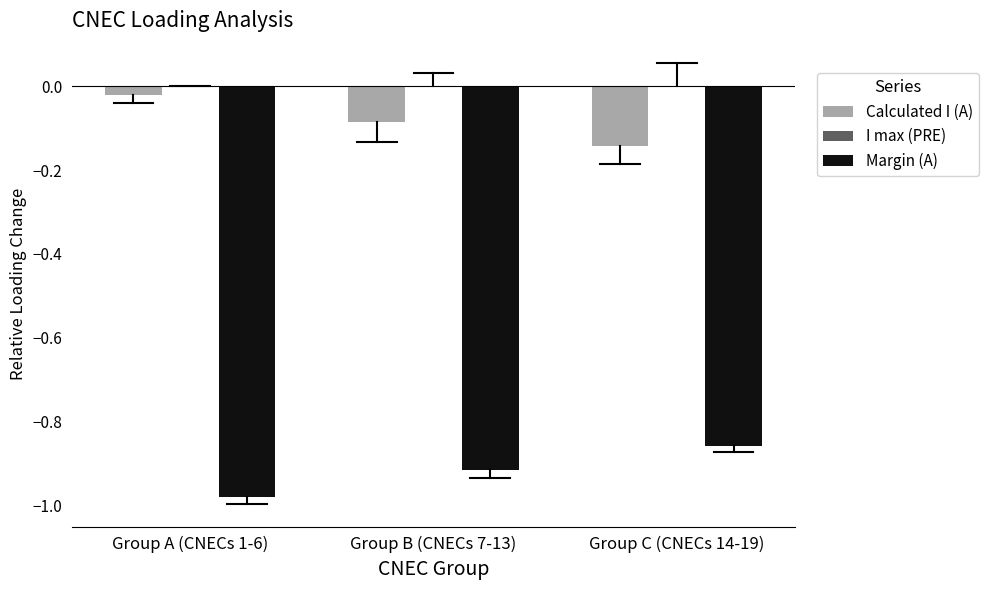

The value of Margin (A) at Group A (CNECs 1-6) is -1.6. True or false?

False